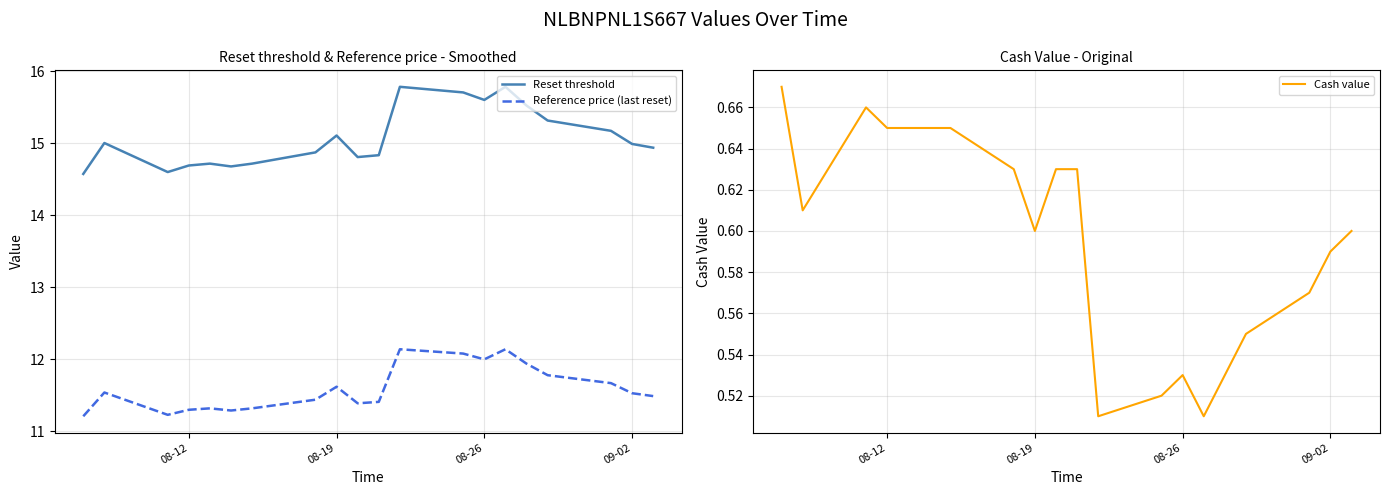

The value of Reference price (last reset) at 08-26 is 12.0. True or false?

True